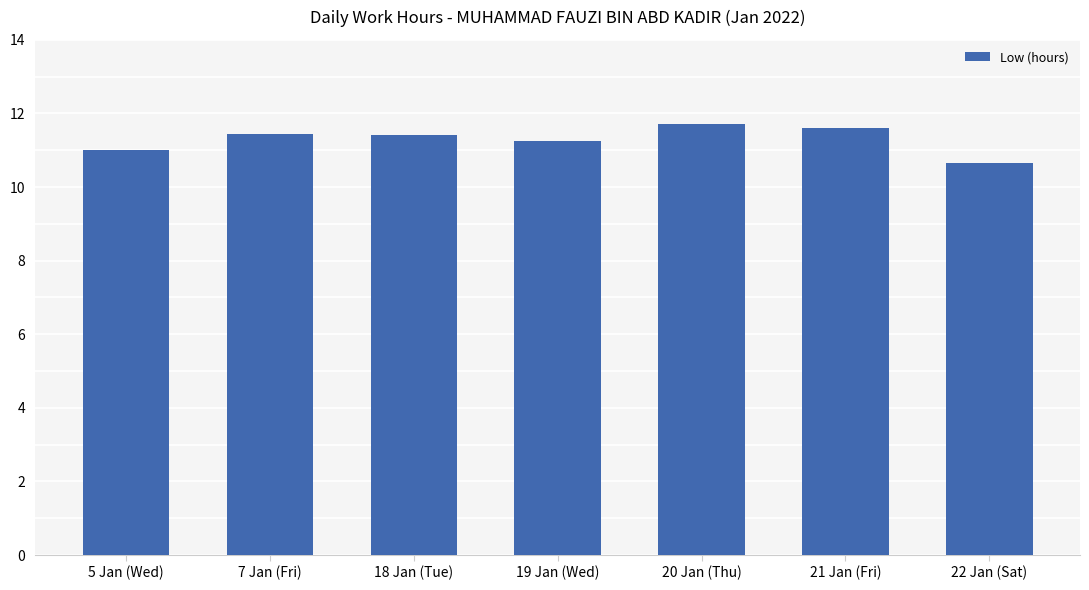

True or false: the data shows 20.8 at 20 Jan (Thu).

False